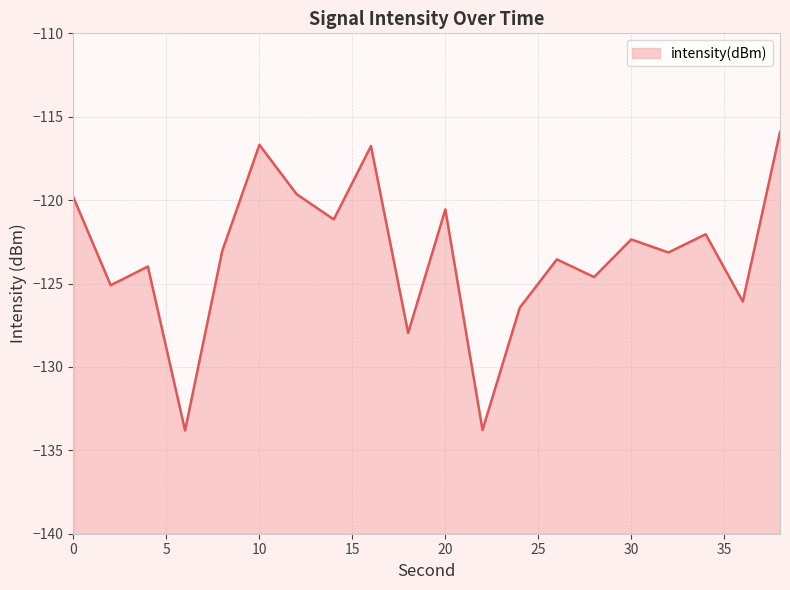

What is the change in value from 2 to 36?

-1.0